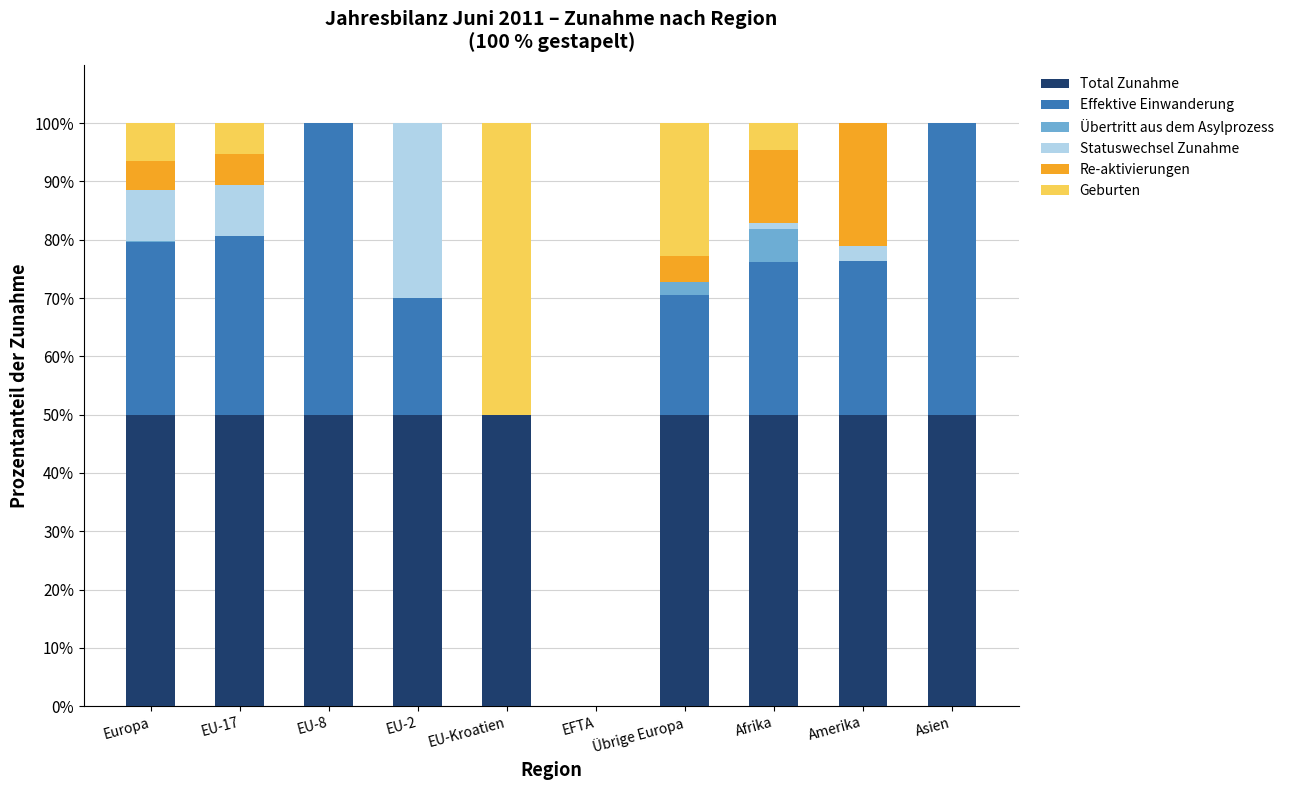

What is the total value across all series at EU-8?

100.0